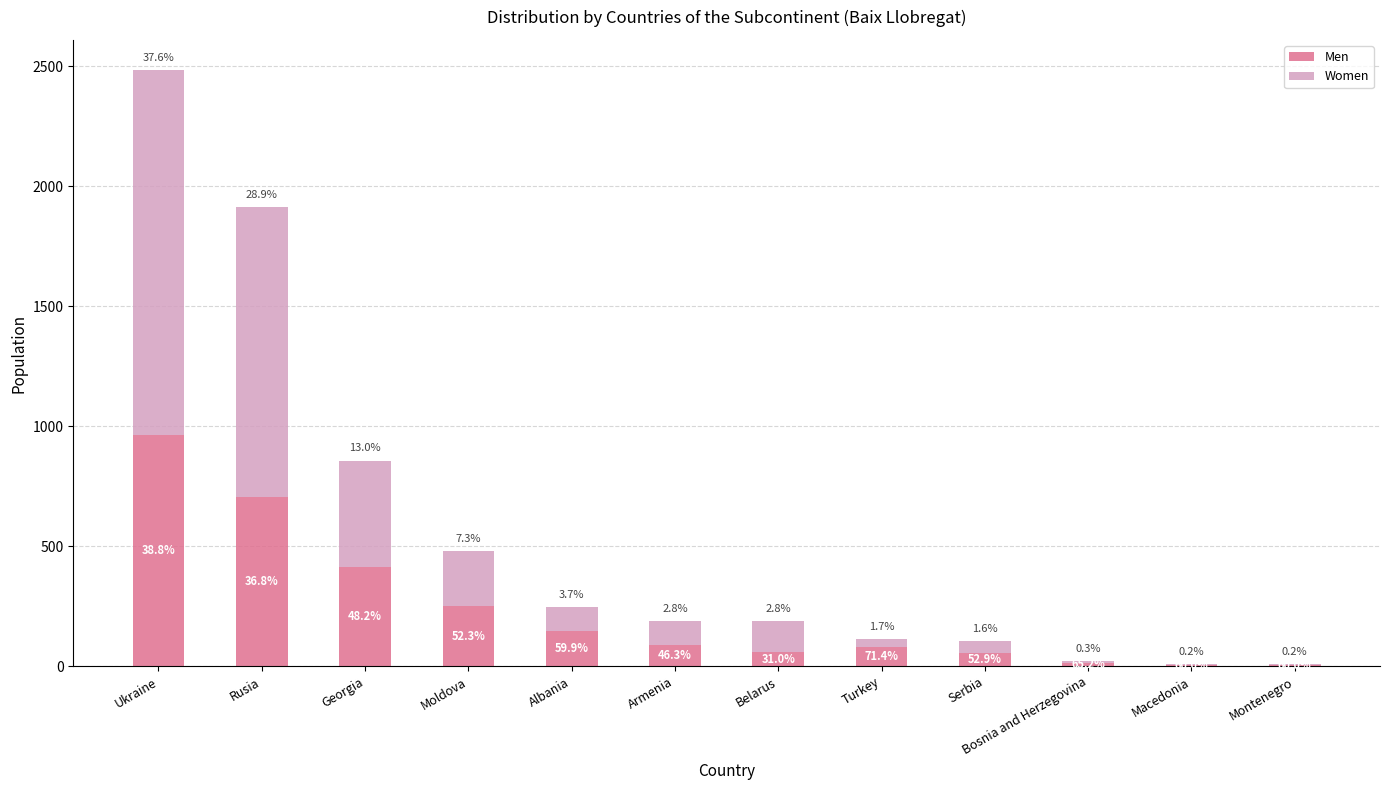

What are all the series names shown in the legend?

Men, Women